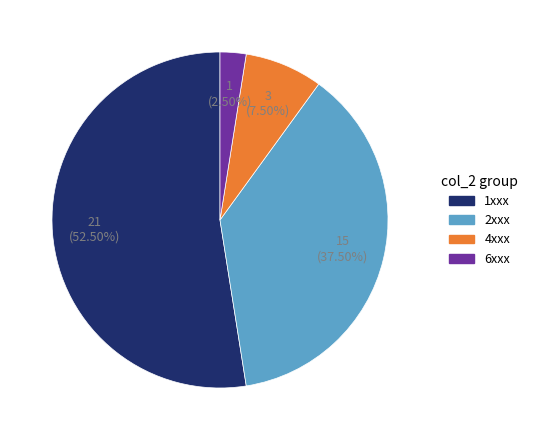

Between 2xxx and 1xxx, which is larger?

1xxx